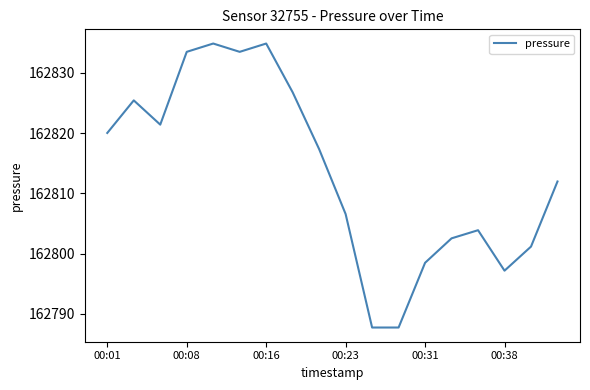

What is the minimum value shown in the chart?

162787.7